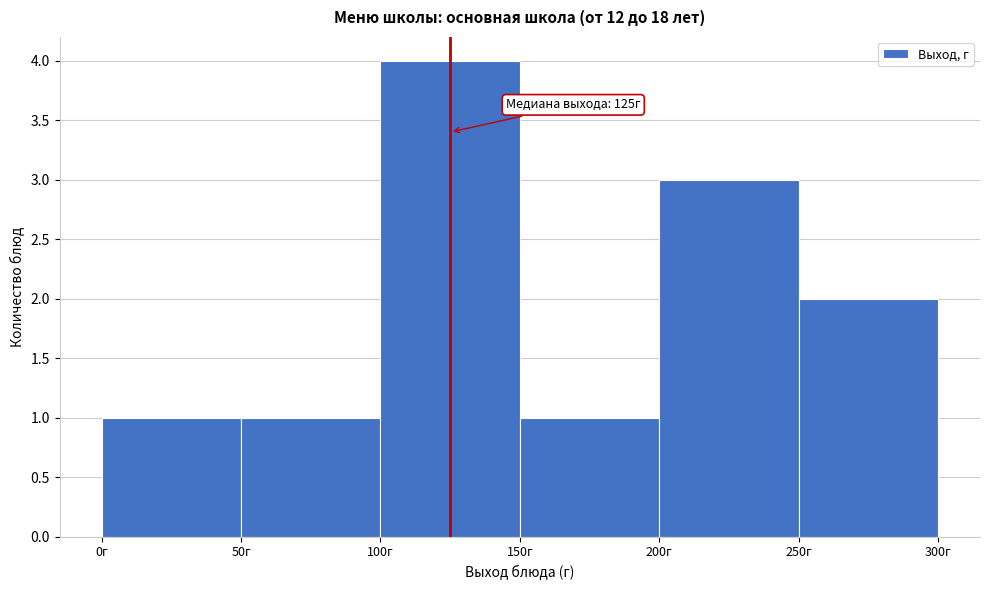

Over which range of the x-axis is the bar tallest?

100 to 150